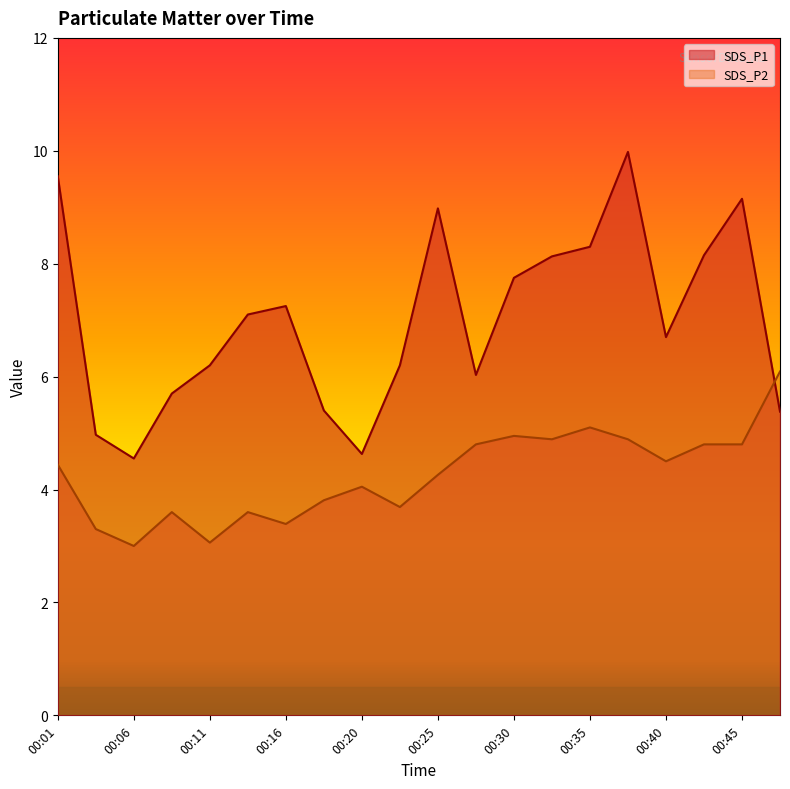

How many data points in SDS_P1 are above 7?

10